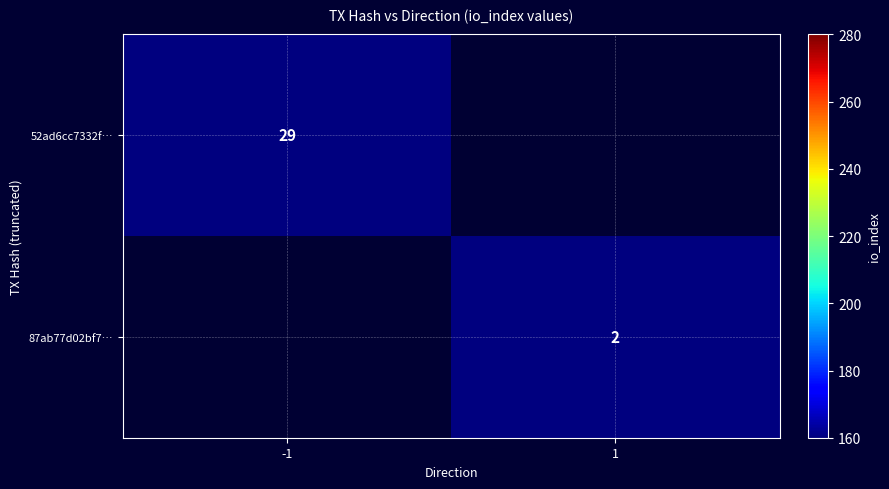

At how many categories does at least one series exceed 7?

1